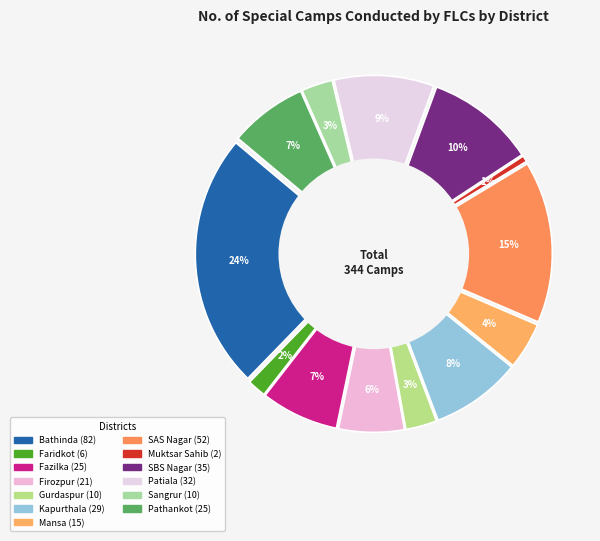

Which slice is the largest?

Bathinda